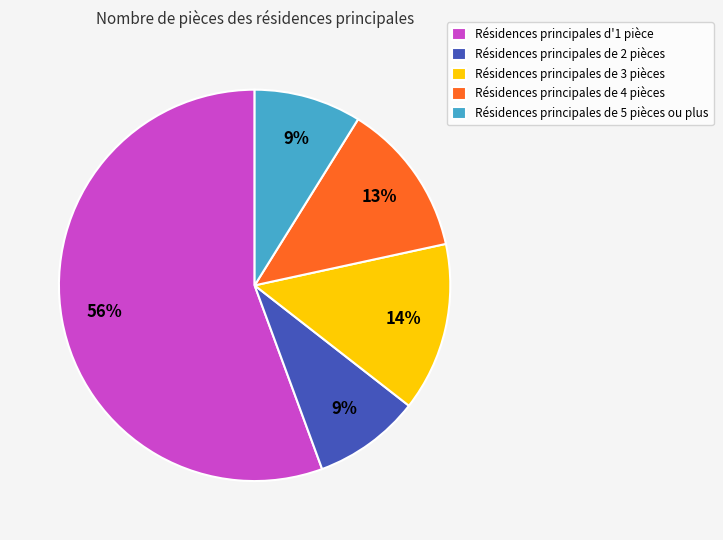

To the nearest percent, what percentage of the pie is Résidences principales de 4 pièces?

13%